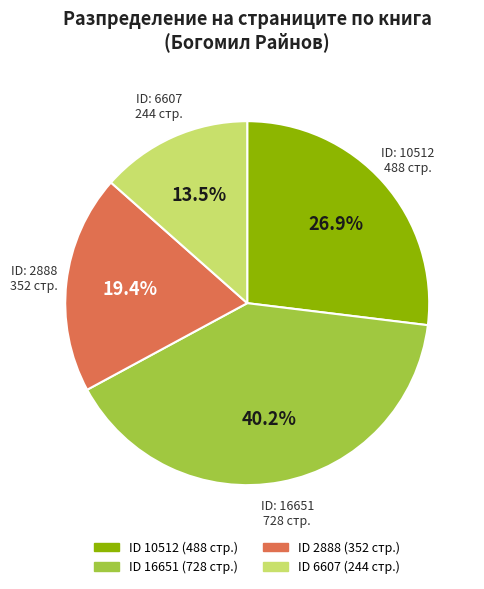

Does any single category account for the majority?

No